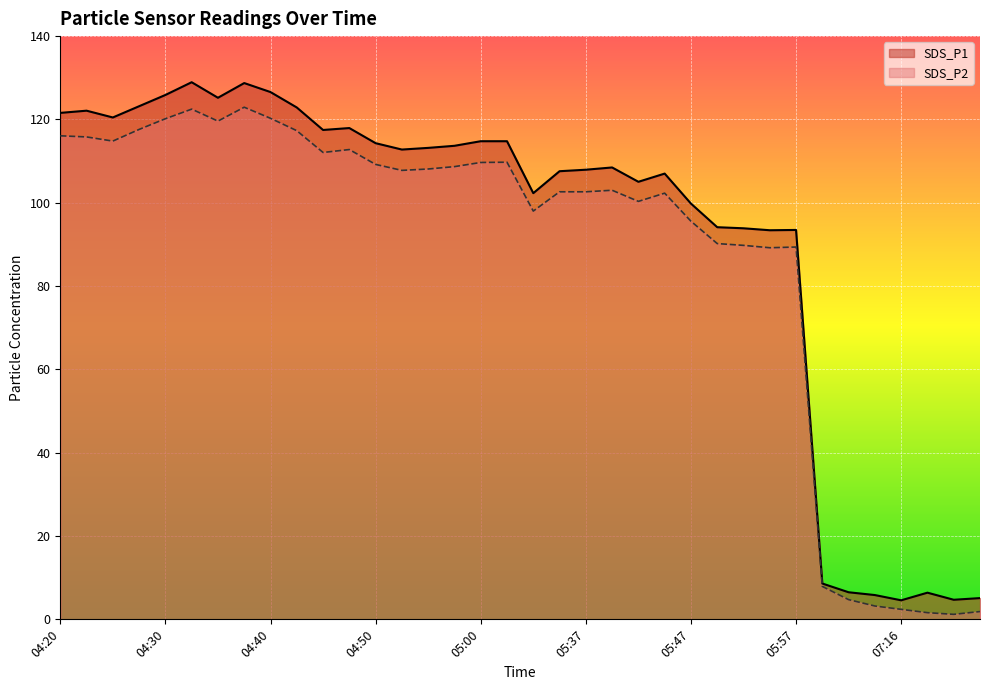

What is the sum of the SDS_P2 values at 05:02 and 04:57?

218.4